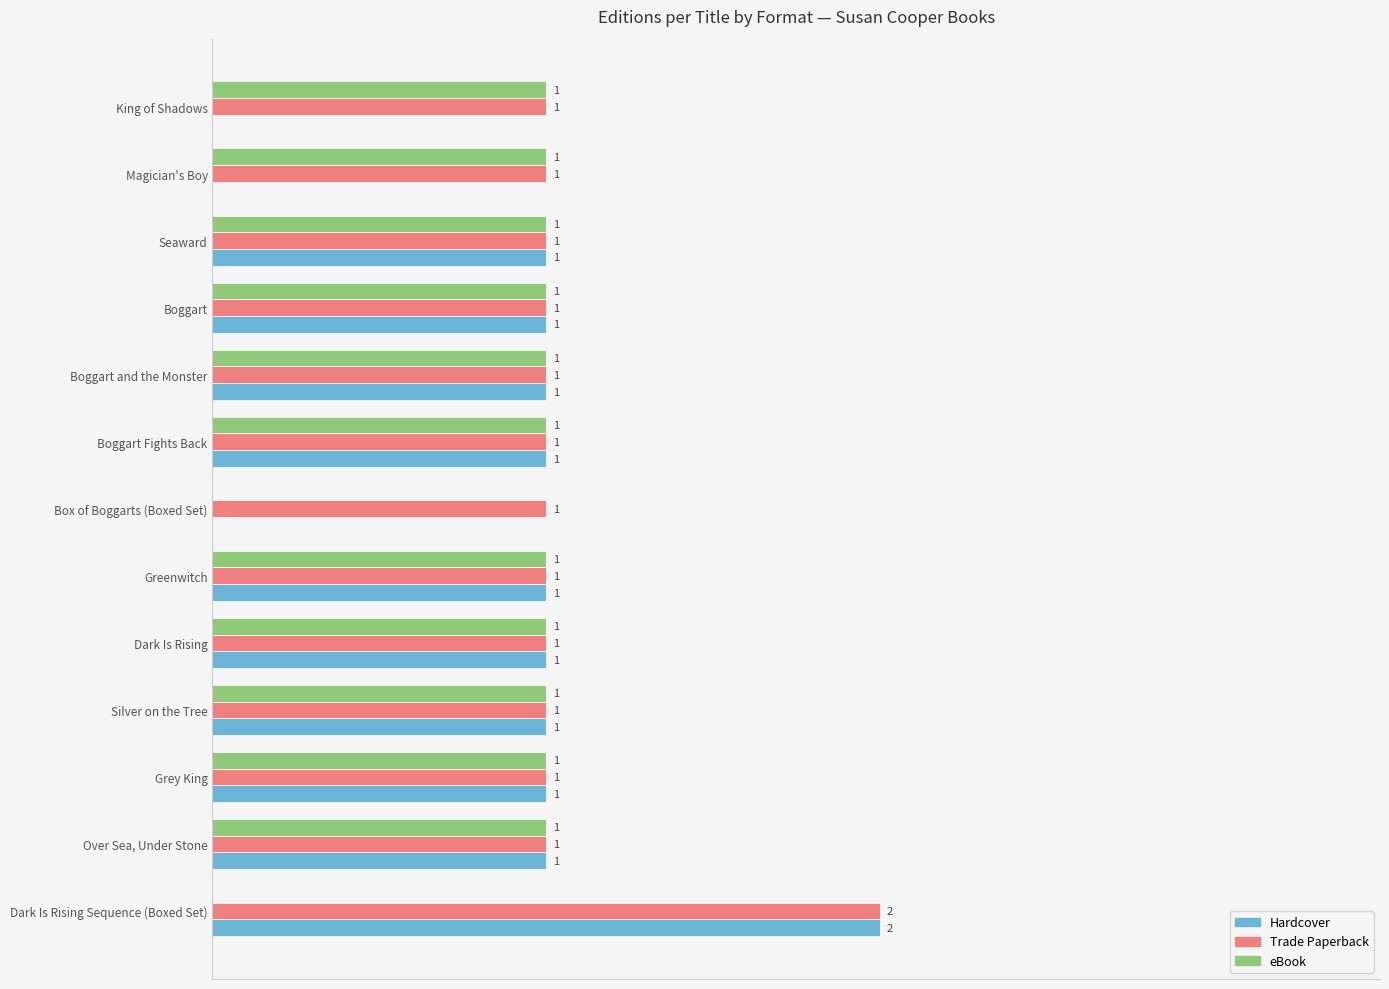

Which category has the highest value across all series?

Dark Is Rising Sequence (Boxed Set)